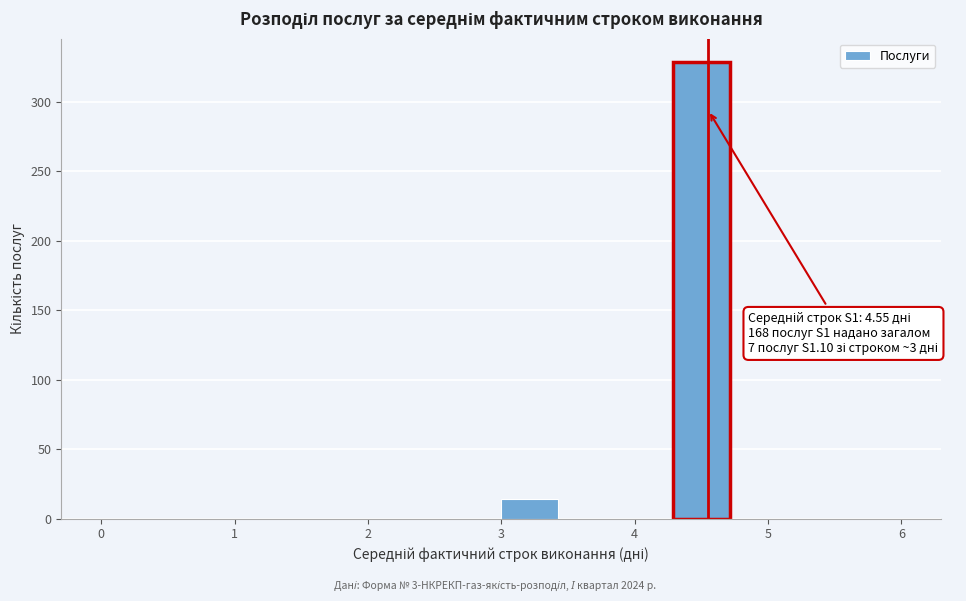

Which range on the x-axis has the tallest bar?

4.3 to 4.7